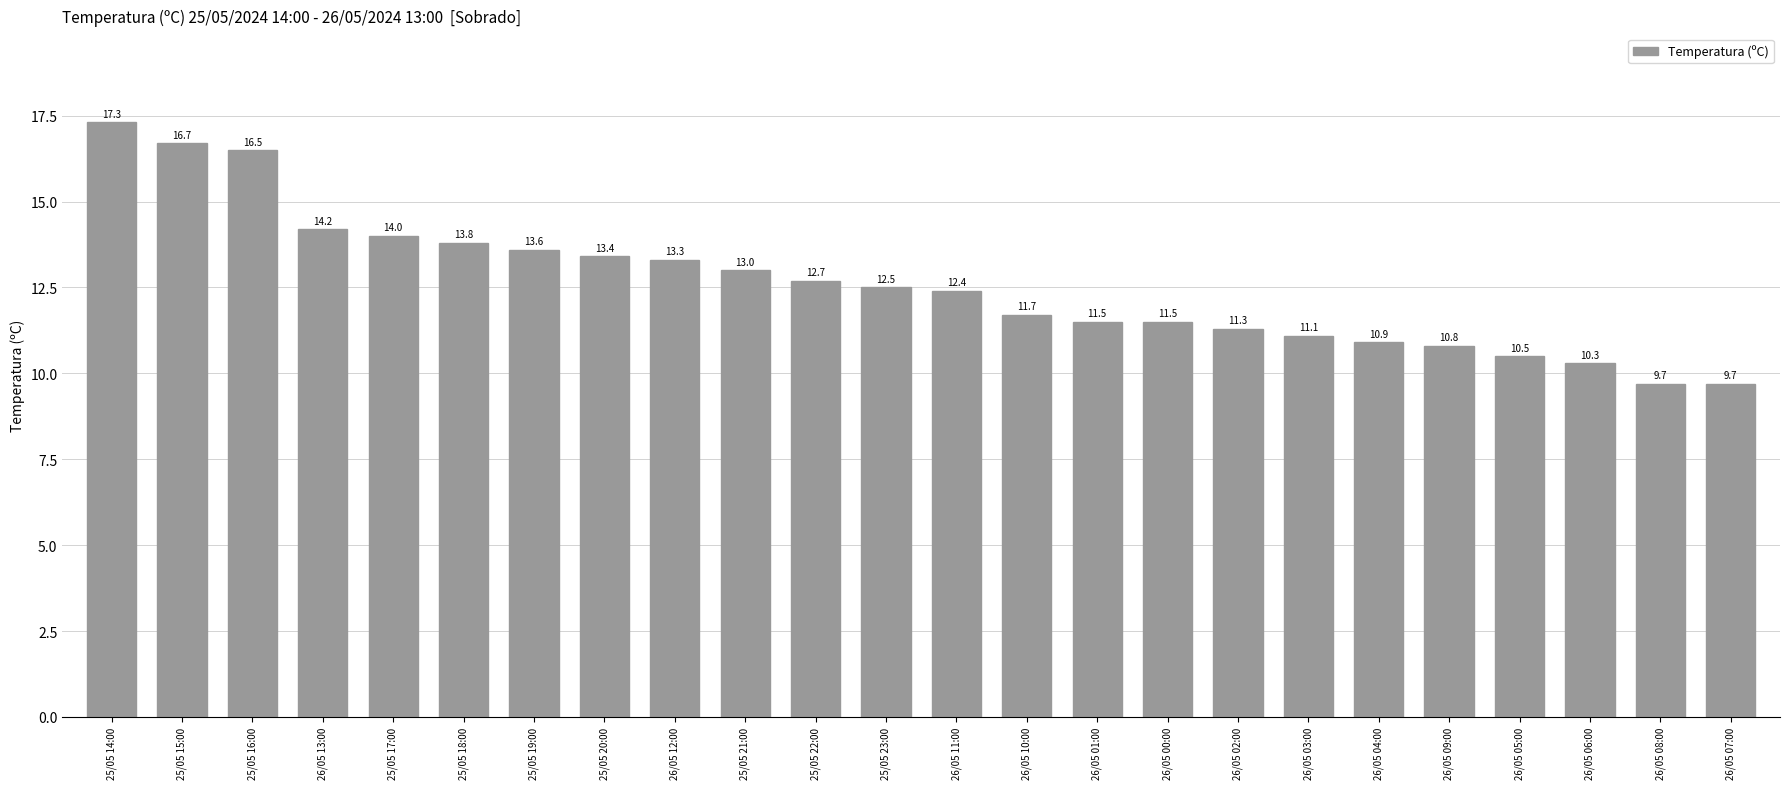

How many values are below 12?

11